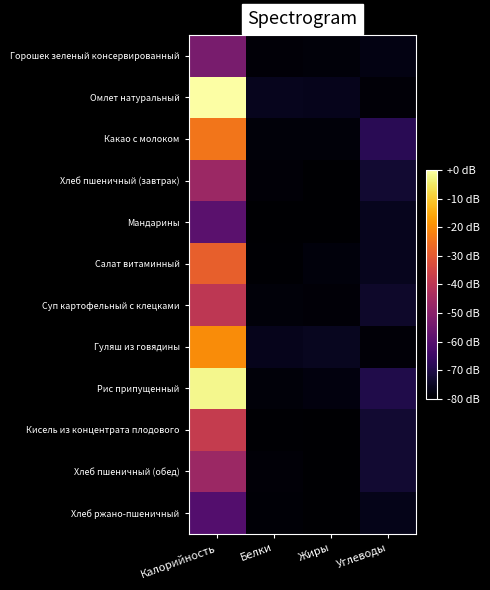

Which series has the widest spread of values?

Омлет натуральный